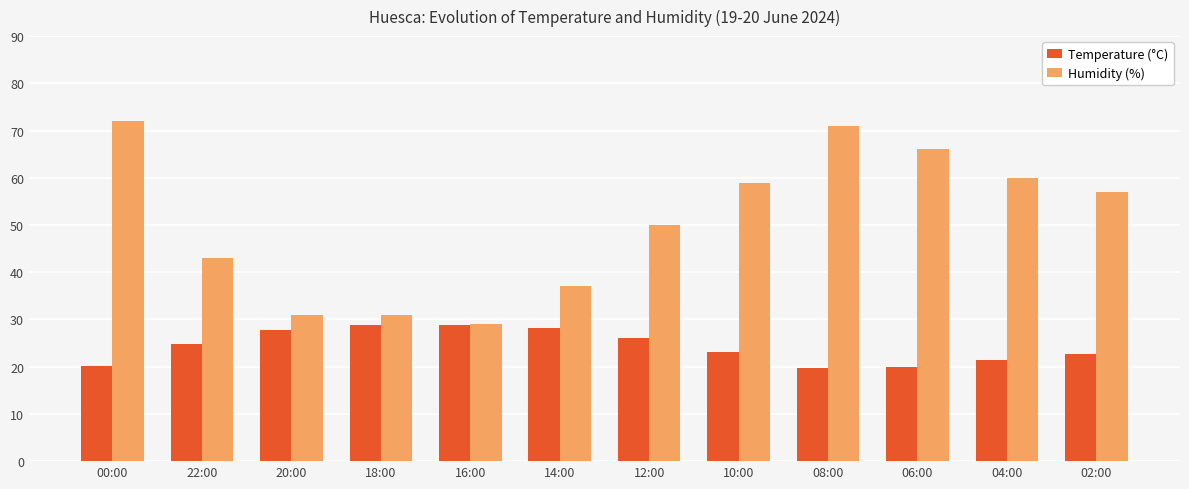

The Humidity (%) series shows 71.0 at 08:00. True or false?

True